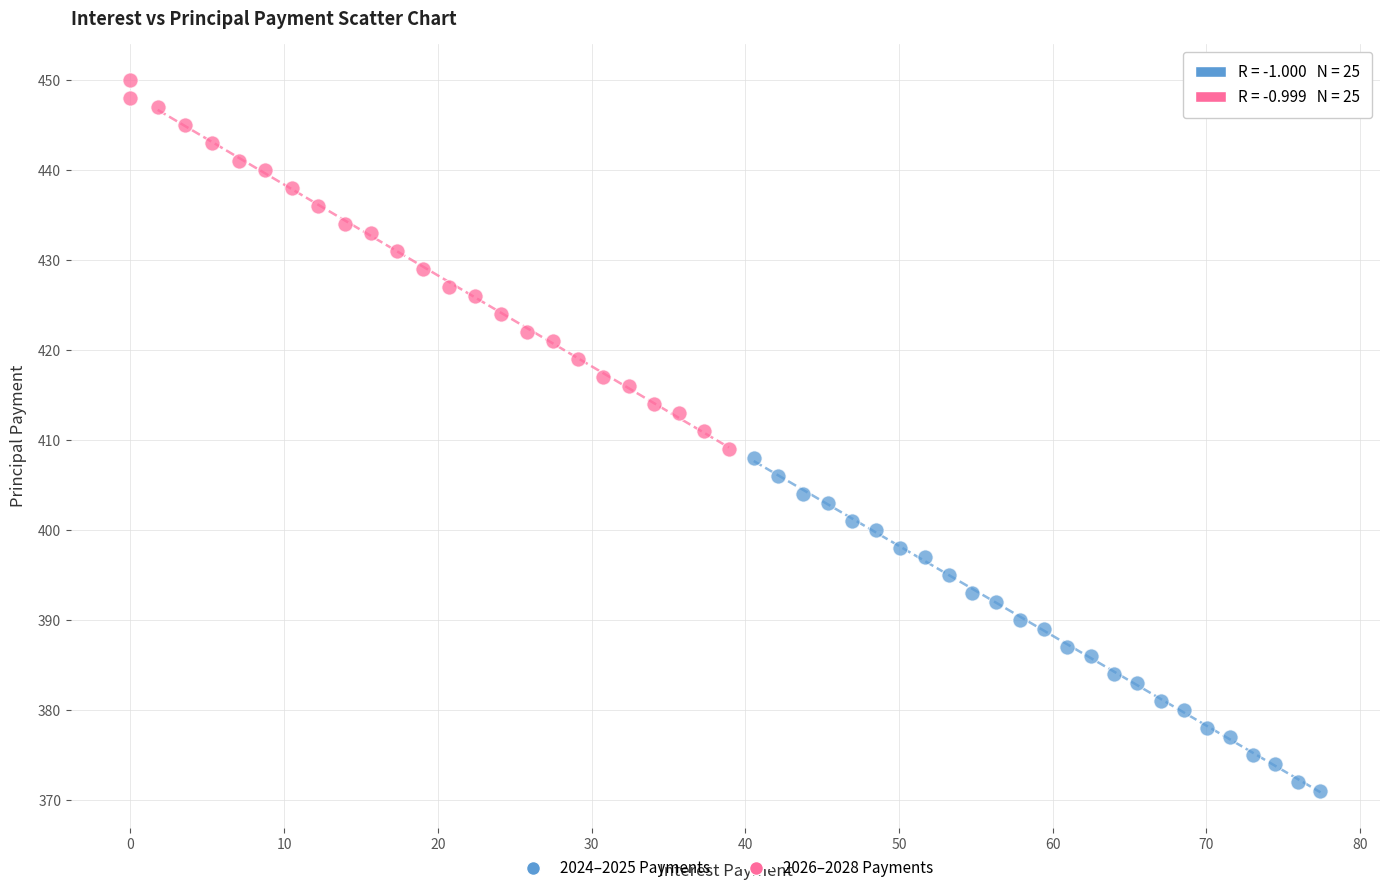

What are all the series names shown in the legend?

2024–2025 Payments, 2026–2028 Payments